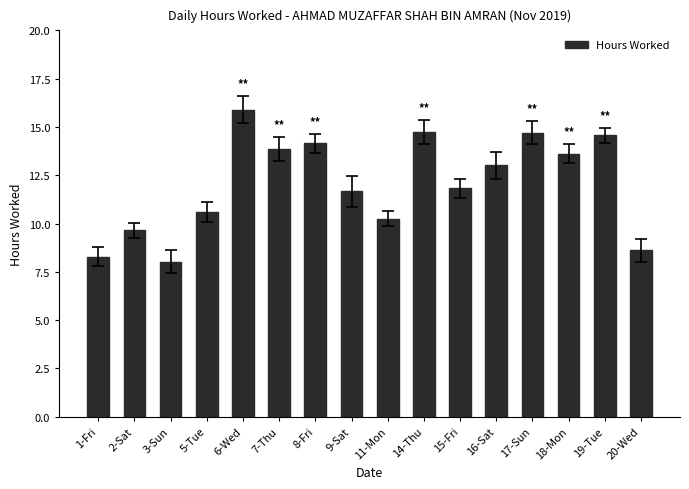

What is the change in value from 2-Sat to 14-Thu?

+5.1